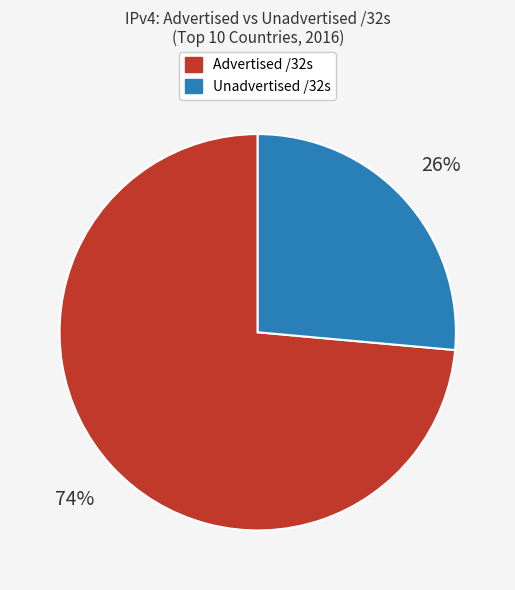

Is there any slice that represents more than half of the pie?

Yes